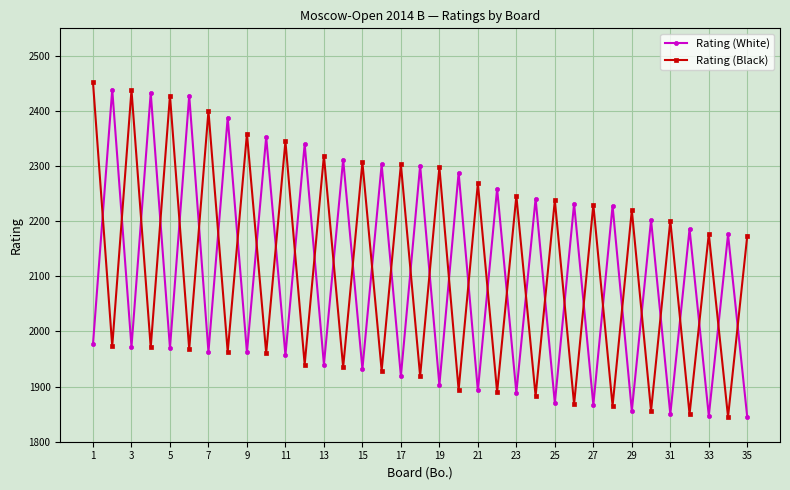

What is the sum of all Rating (White) values?

73520